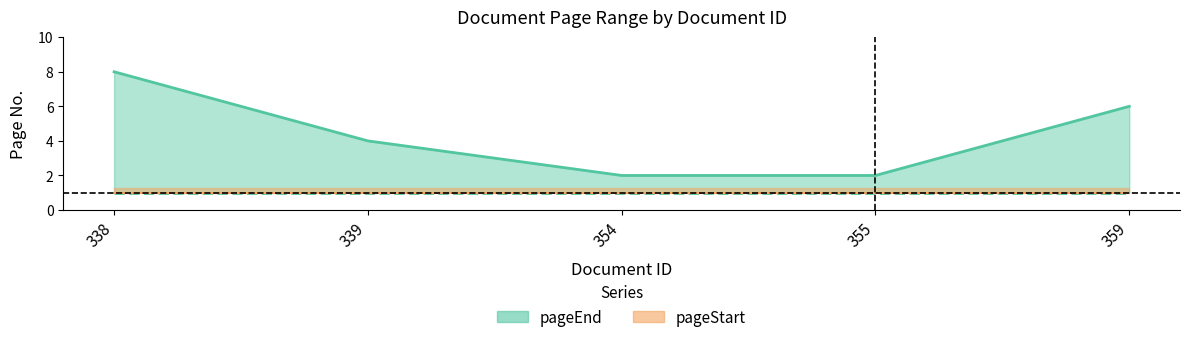

The chart shows a value of 6 at 359. True or false?

True